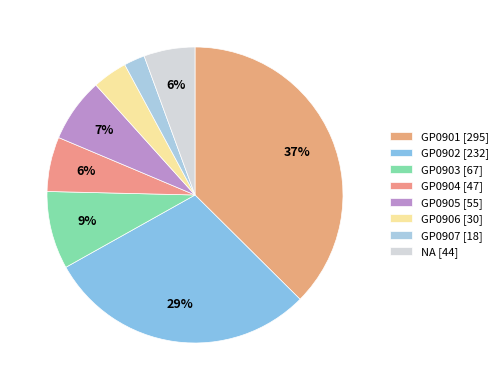

Which slice is the largest?

GP0901